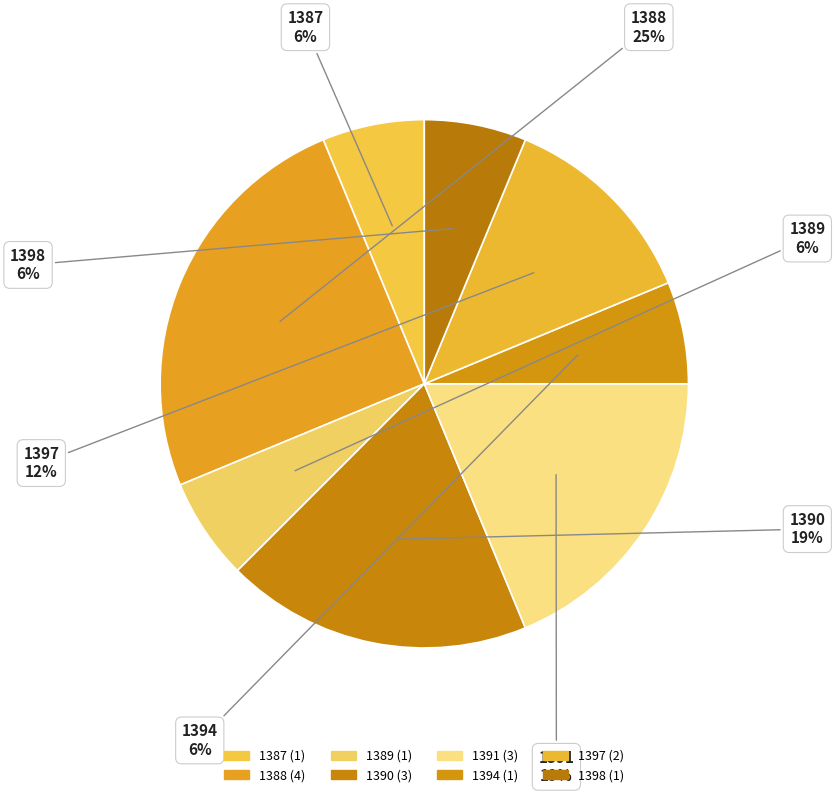

What percentage is the 1388 slice, to the nearest percent?

25%